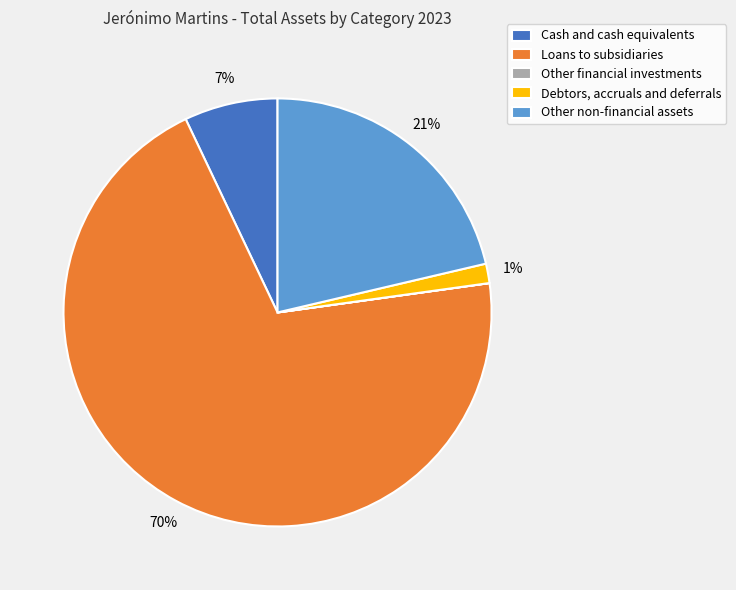

Does Loans to subsidiaries account for over 50% of the chart?

Yes